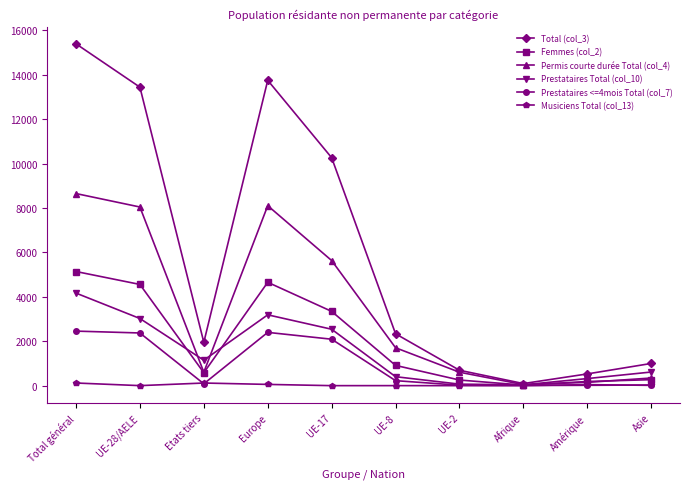

The value of Prestataires Total (col_10) at Etats tiers is 1145. True or false?

True